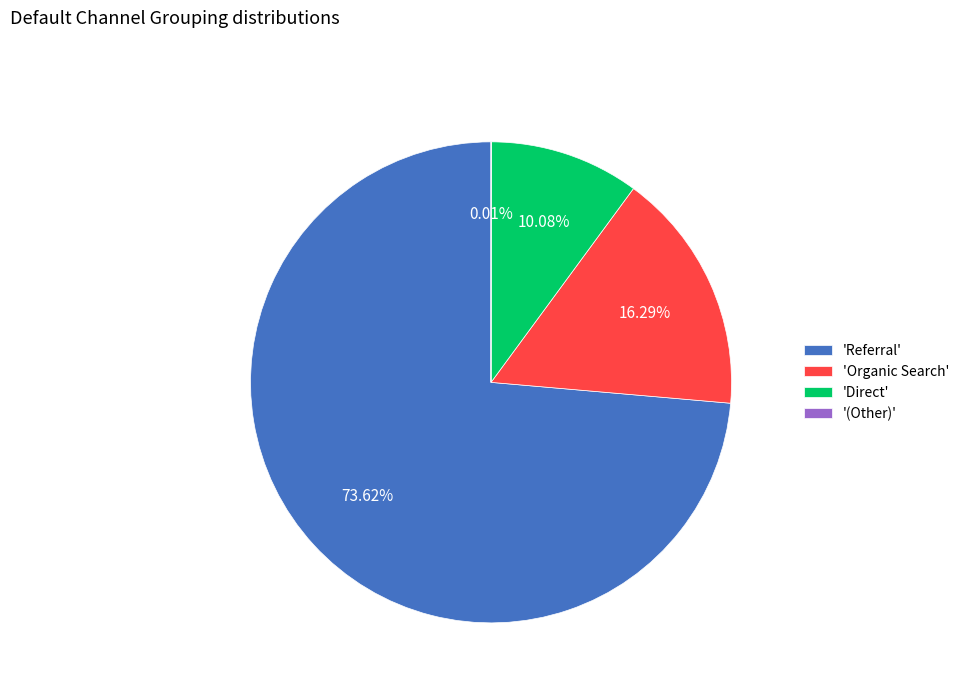

What is the largest slice in the pie chart?

'Referral'